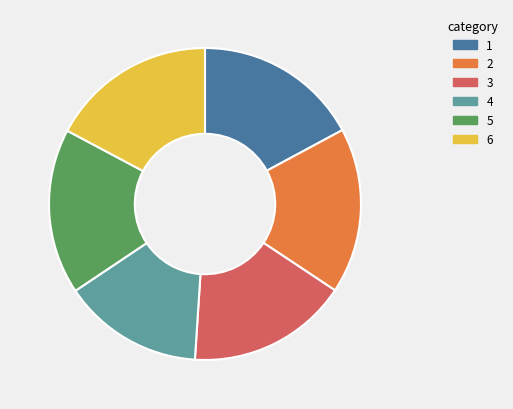

Is there a majority slice in this chart?

No